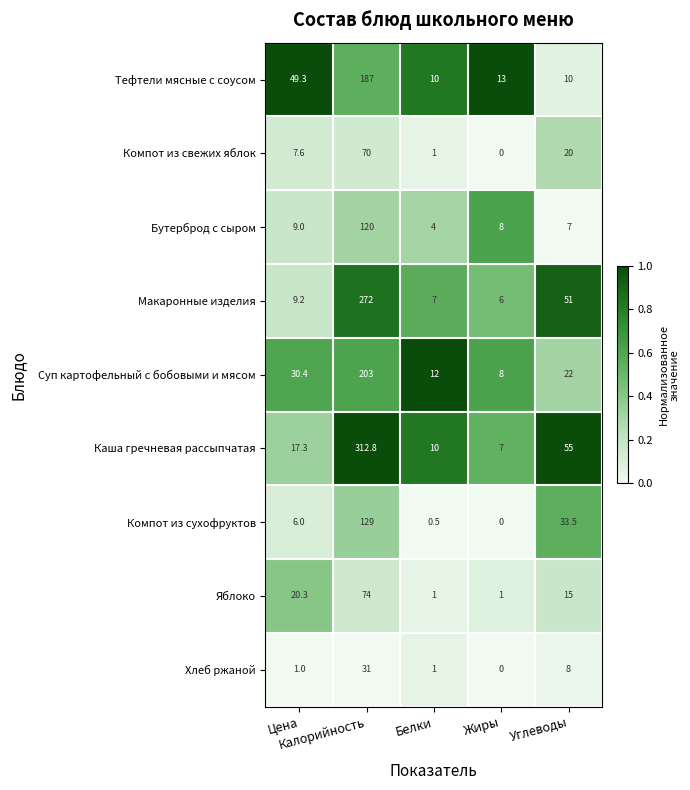

What is the total value across all series at Цена?

150.1